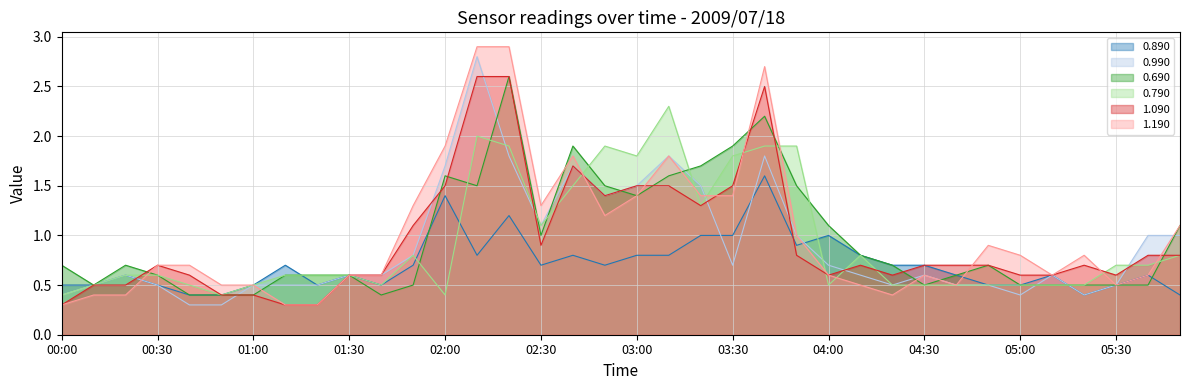

What is the sum of the 1.090 values at 03:00 and 04:50?

2.2